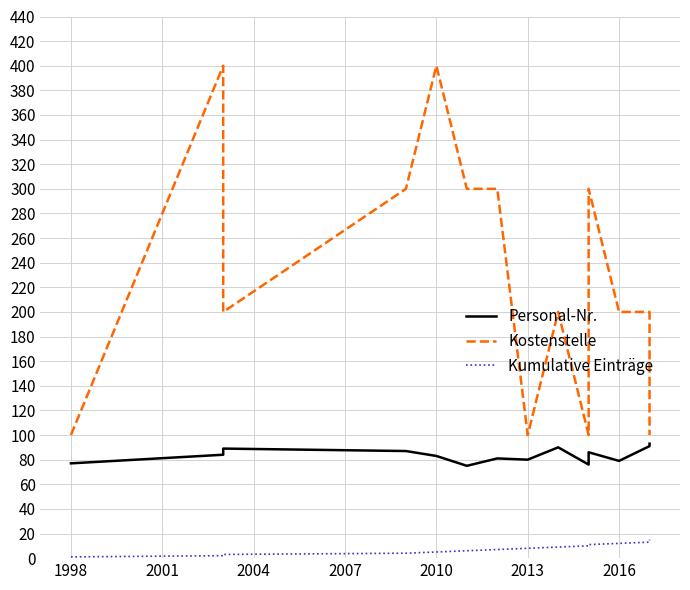

True or false: Kostenstelle has more than 2 points higher than both neighbors.

True